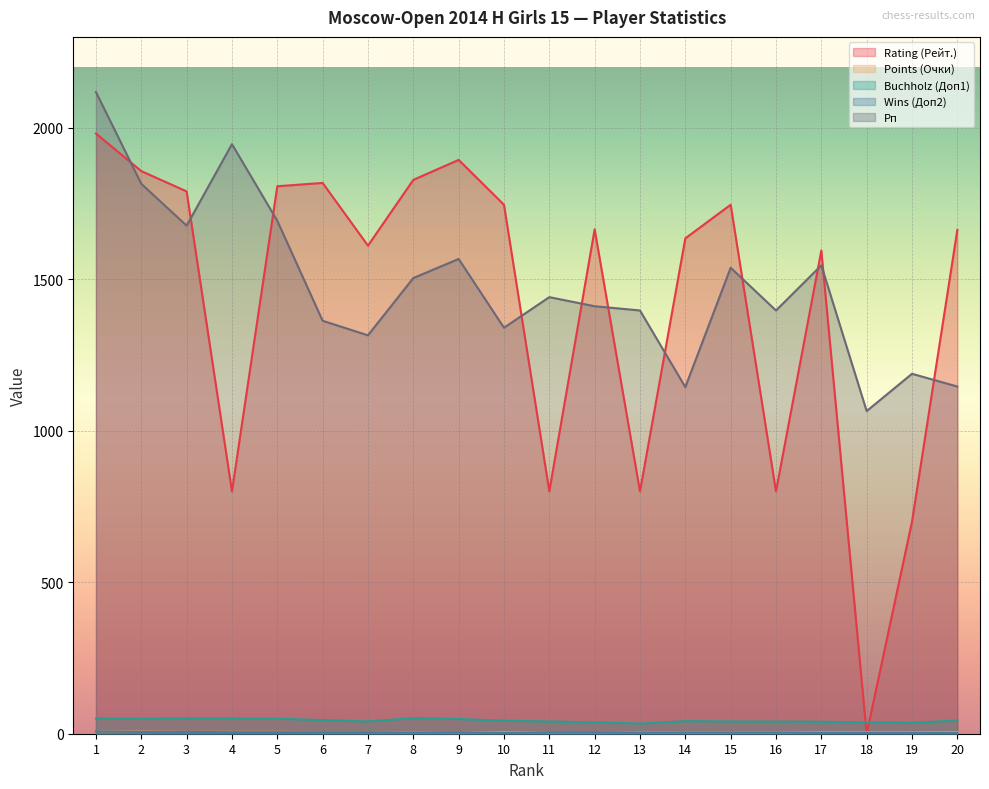

At which label does Рп first exceed 1441?

1